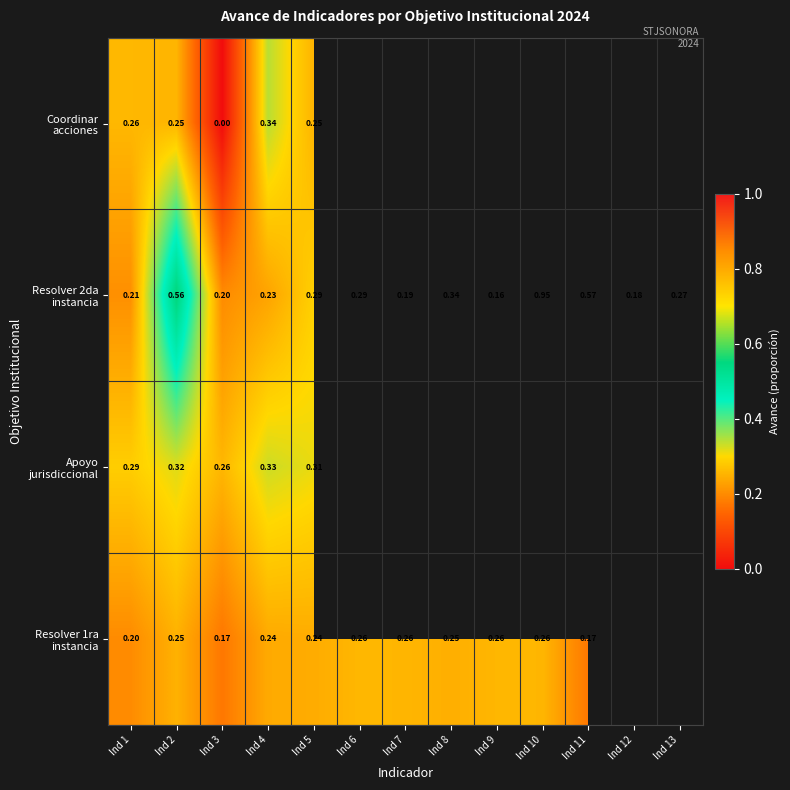

Read the Apoyo jurisdiccional value at Ind 1.

0.3